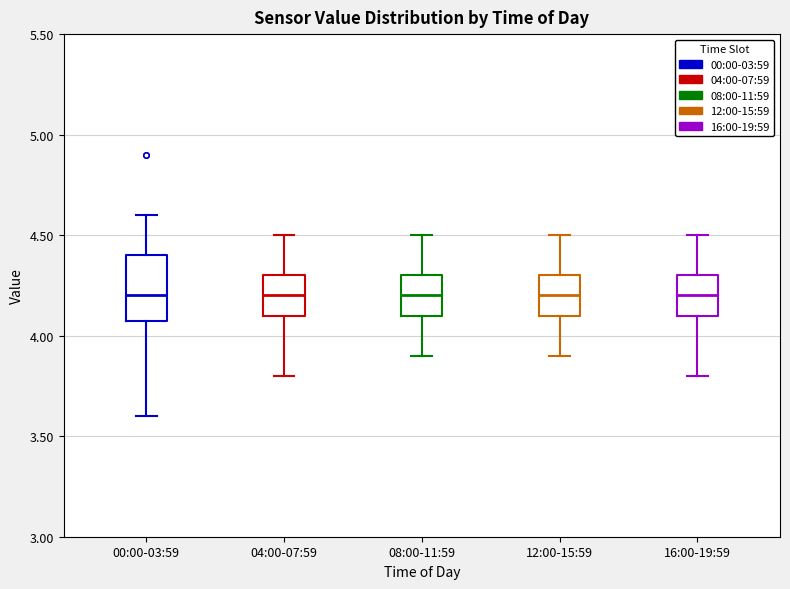

Where does the upper whisker of the box for 08:00-11:59 end on the y-axis? The values are not printed on the chart, so give them approximately, as read against the axis.

4.5